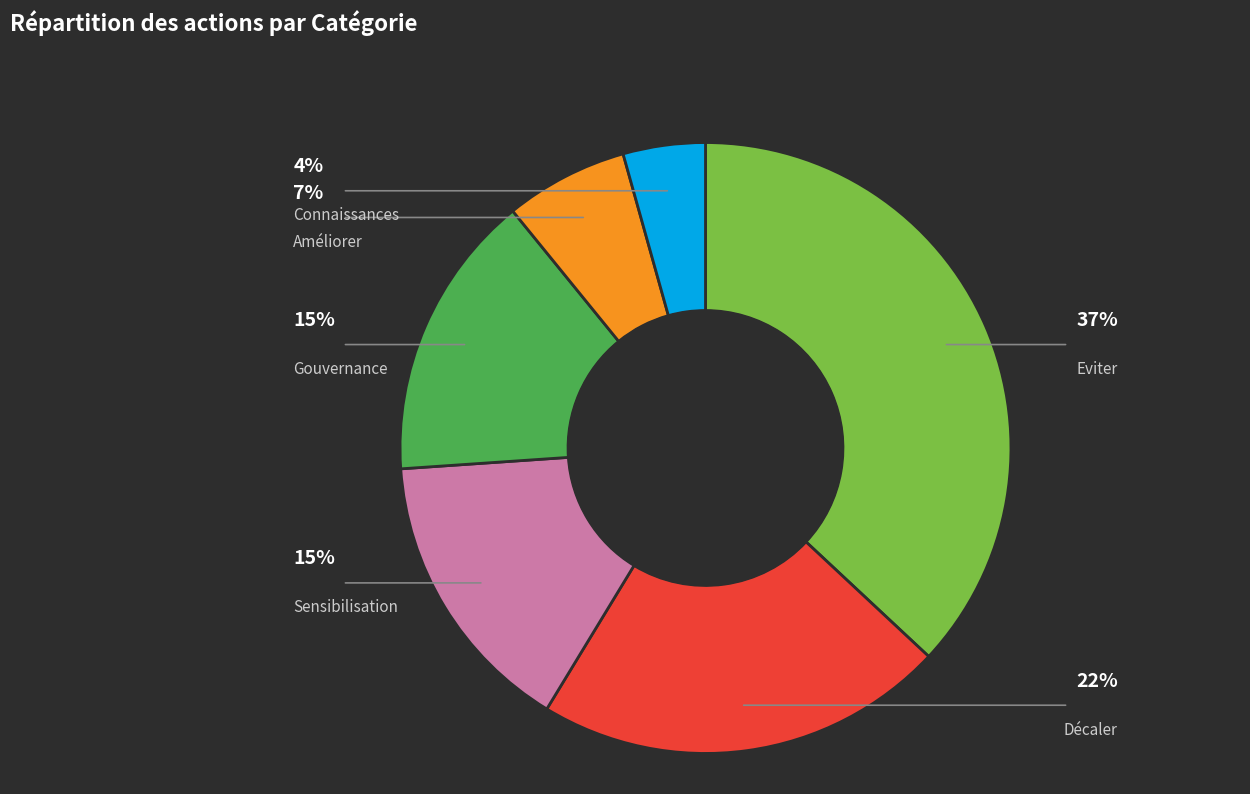

What percentage is the Connaissances slice, to the nearest percent?

4%